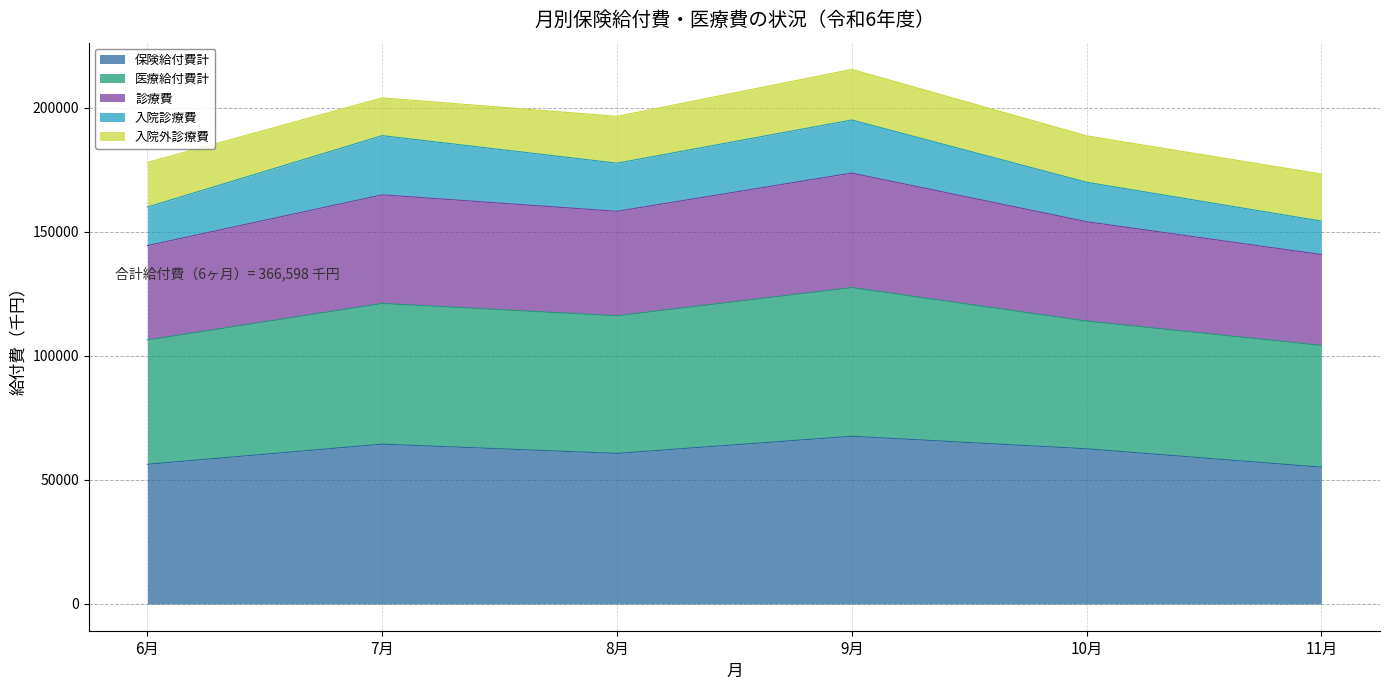

What is the minimum value for 保険給付費計?

55116.6